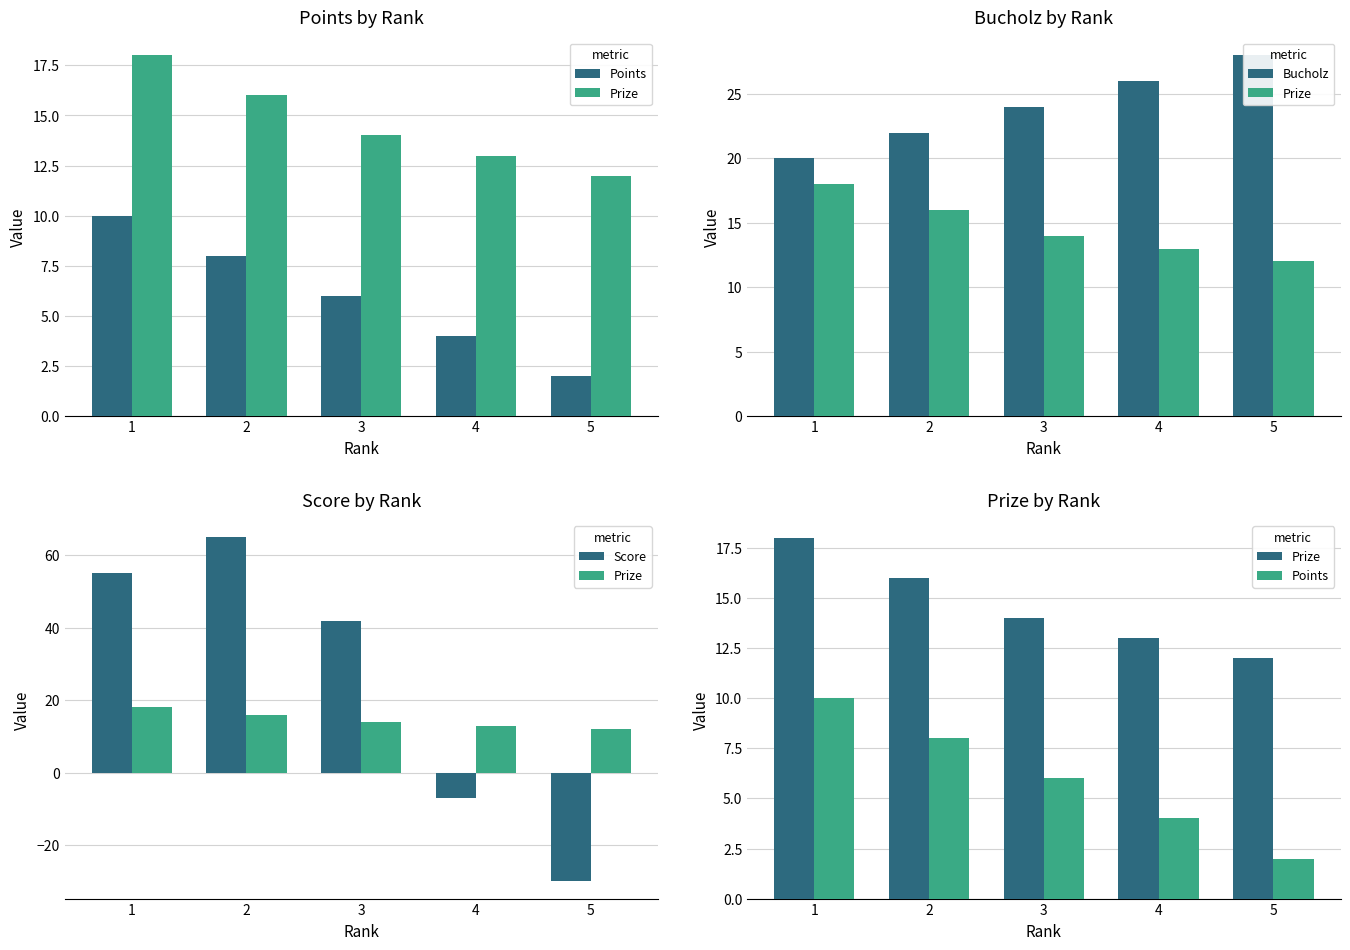

Between 4 and 5, which series saw the biggest shift?

Score